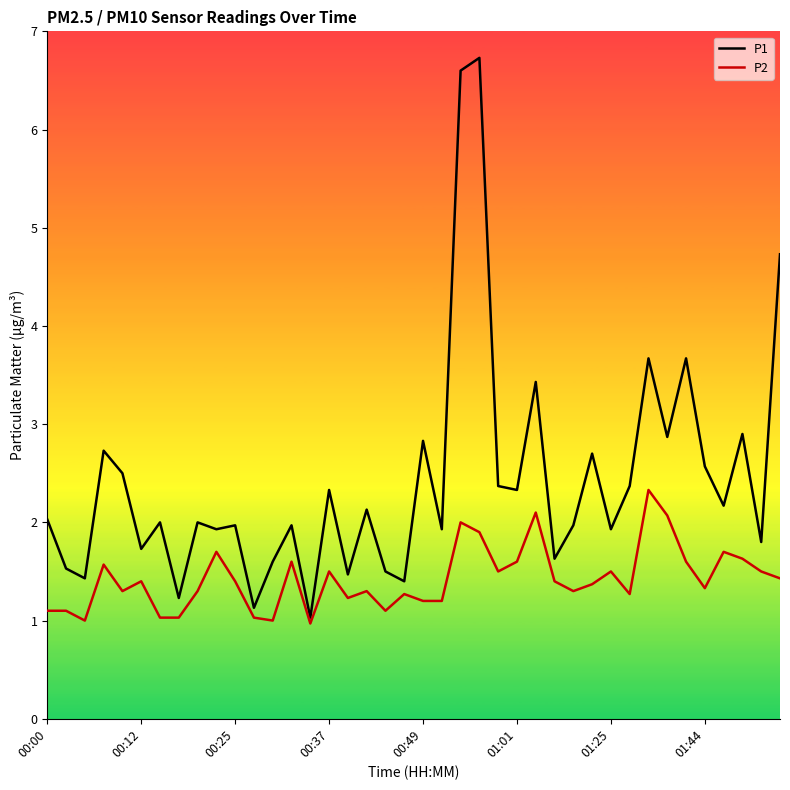

What is the highest value of the P2 series?

2.3